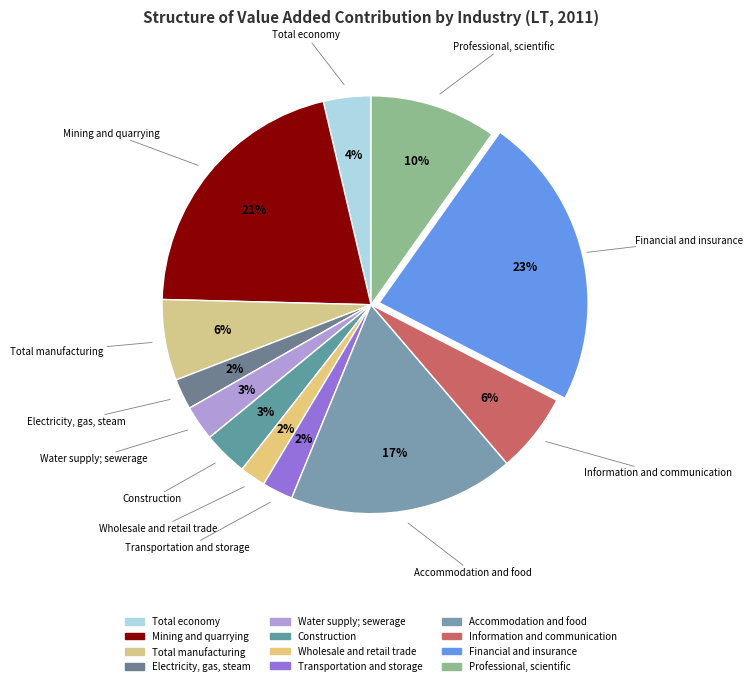

The Mining and quarrying slice represents 21% of the pie. True or false?

True